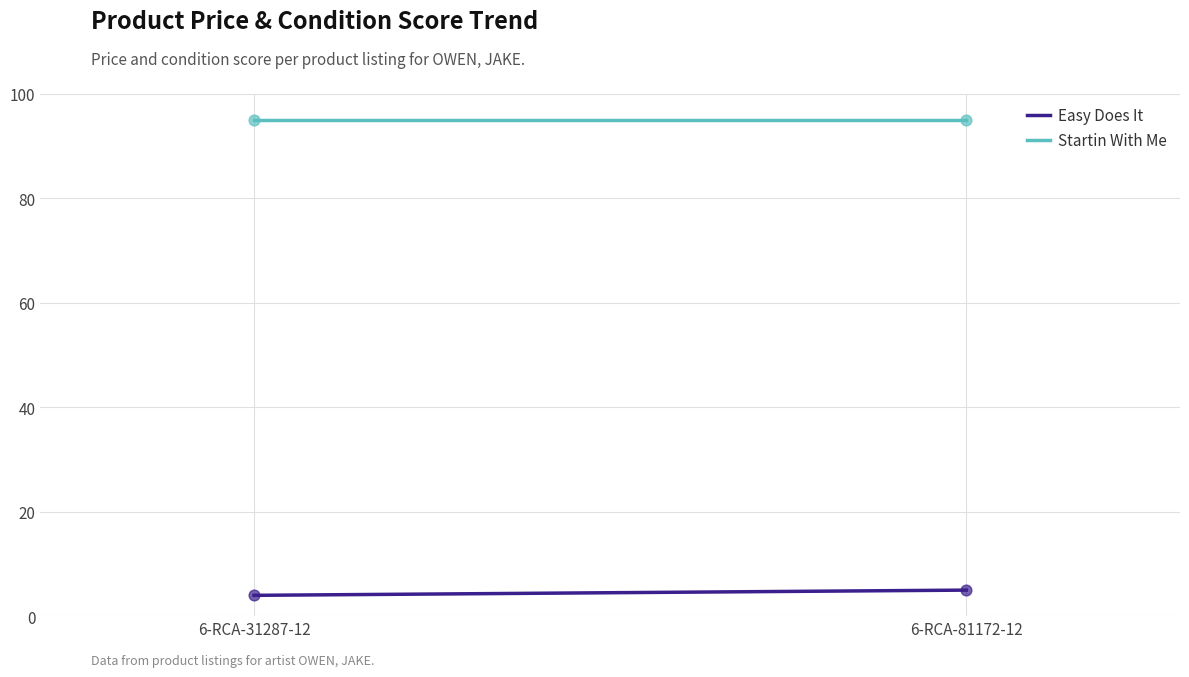

Which series has the widest spread of Y values?

Easy Does It